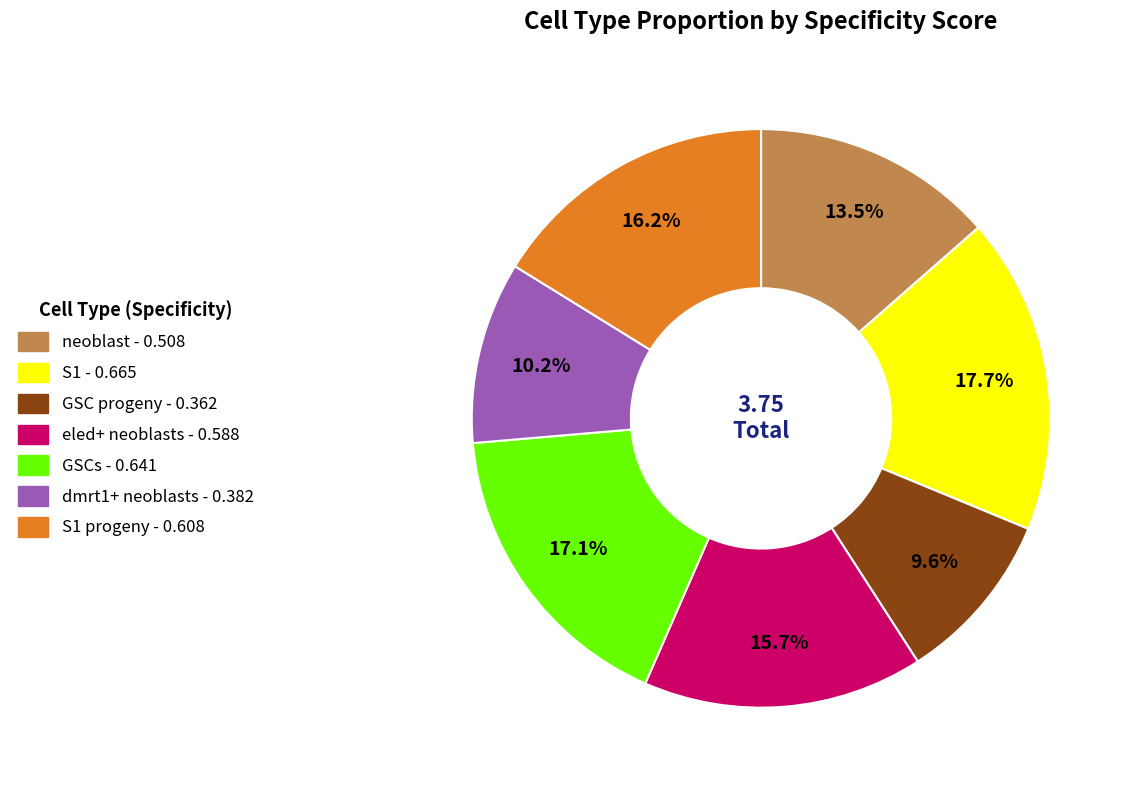

Is there any slice that represents more than half of the pie?

No